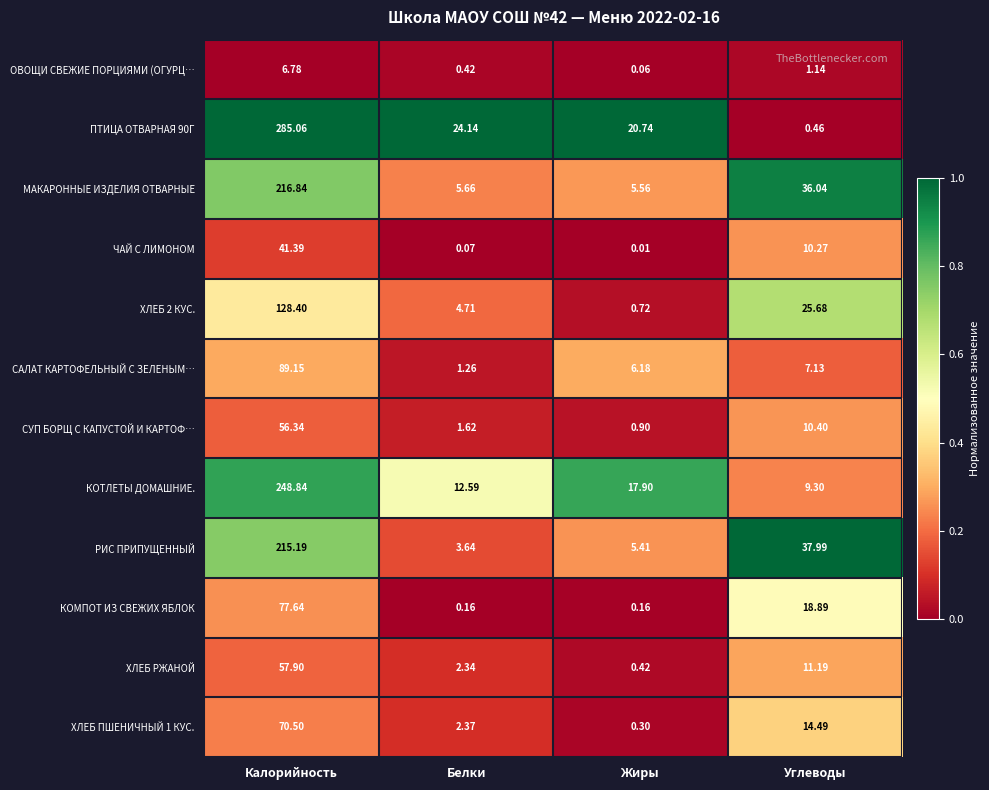

Which label corresponds to the smallest value in the chart?

Жиры